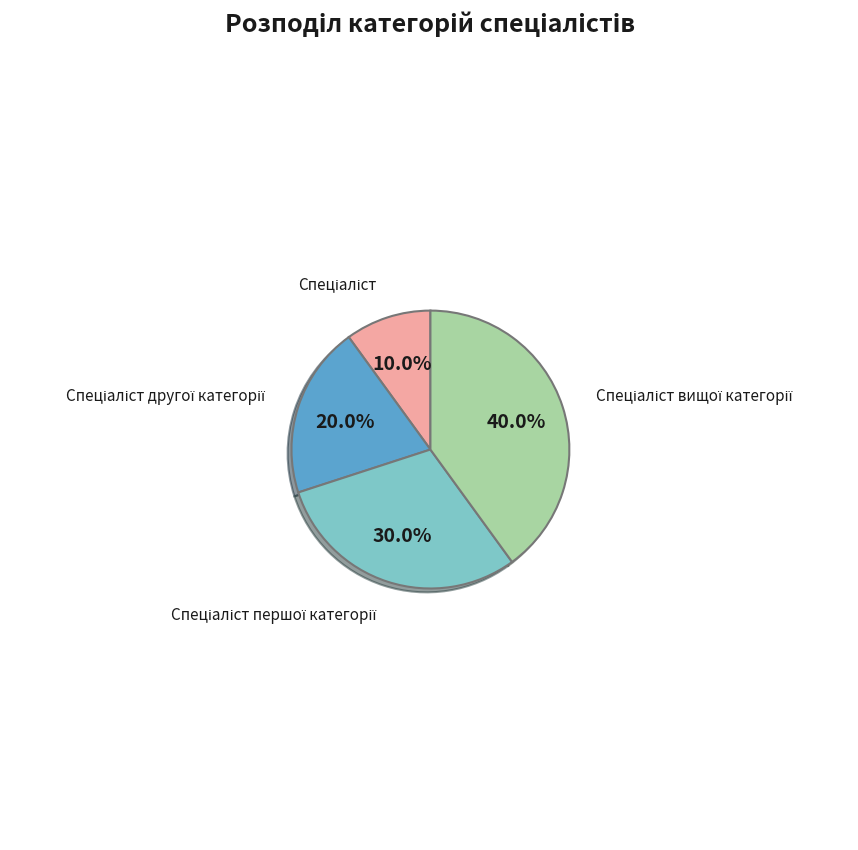

Does any single category account for the majority?

No